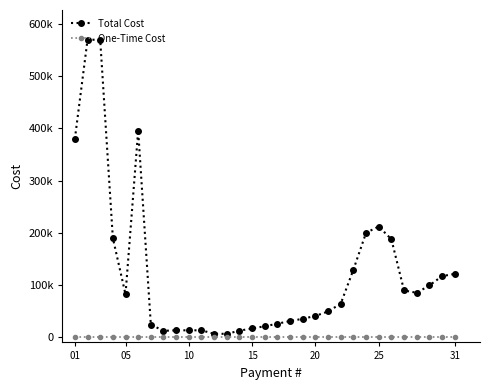

What are all the series names shown in the legend?

Total Cost, One-Time Cost